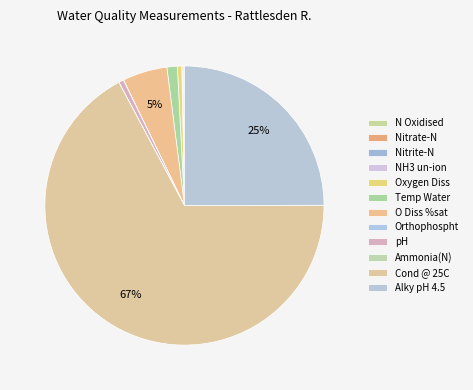

What portion of the pie excludes pH?

99.4%